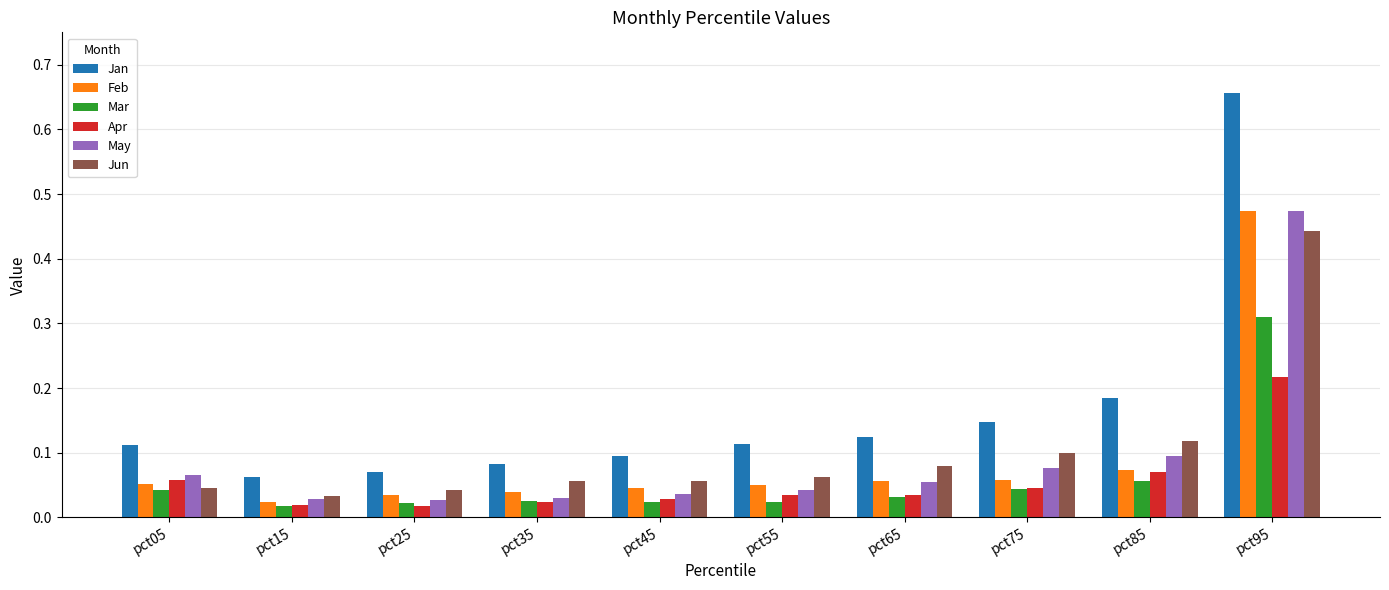

Which series has the widest spread of values?

Jan